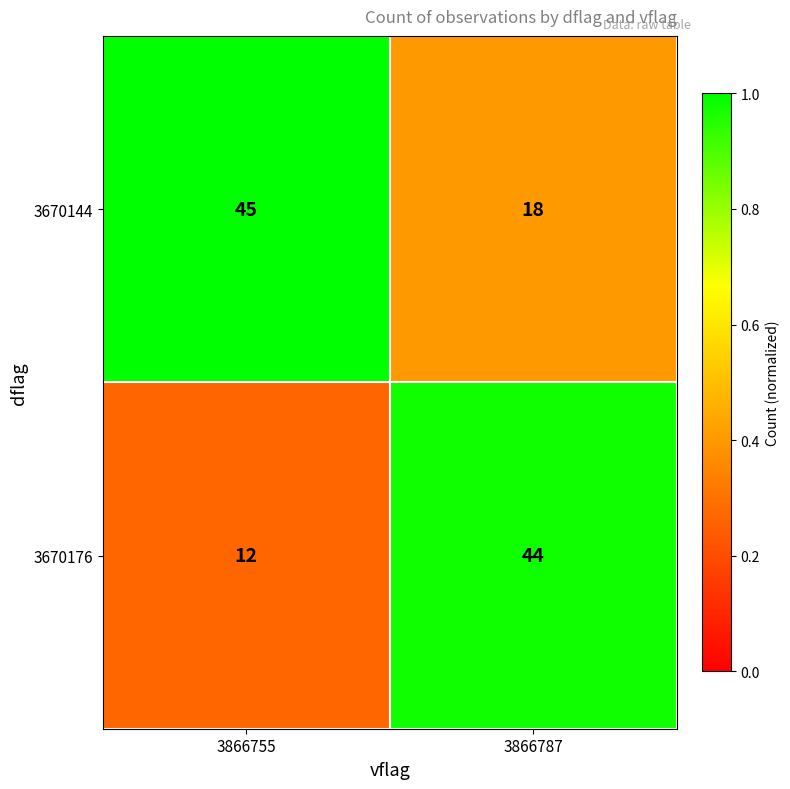

What is the difference between the maximum and minimum values in the 3670176 series?

32